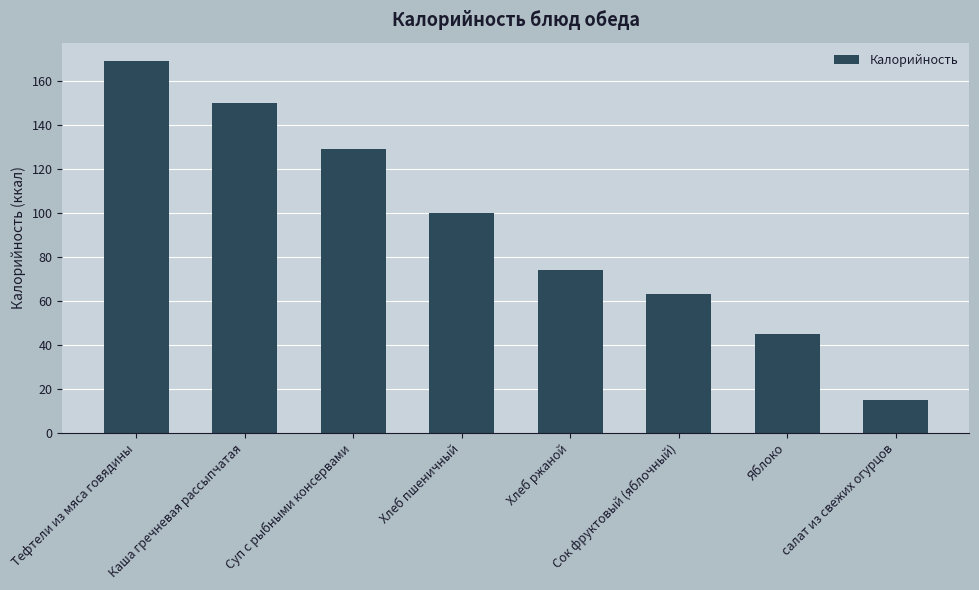

How many data points are less than 100?

4